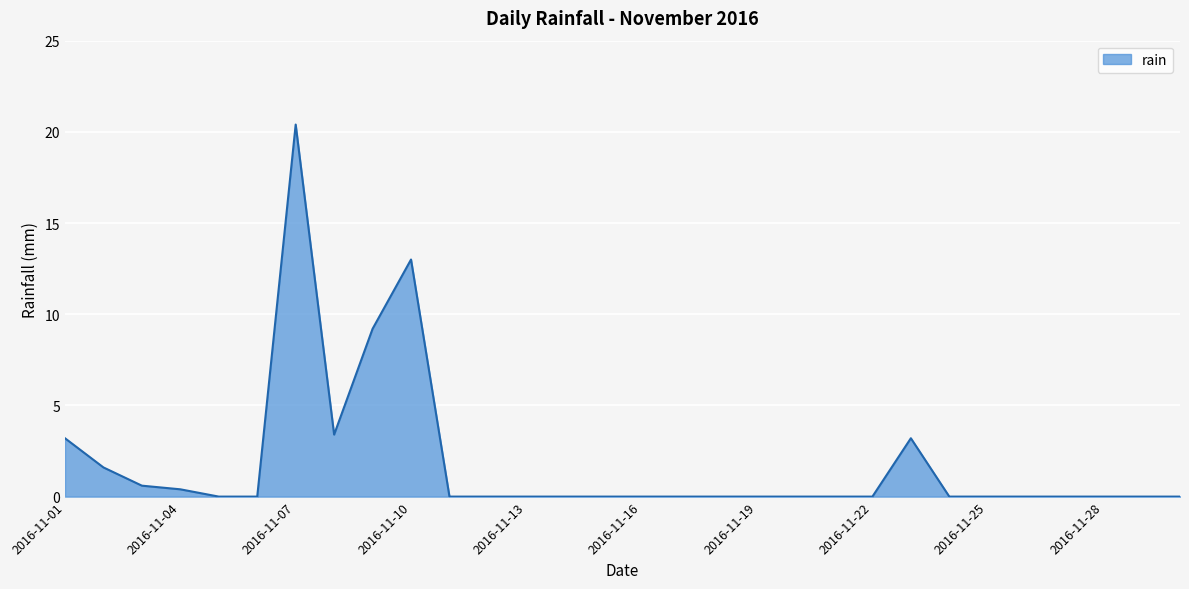

What is the greatest value displayed?

20.4